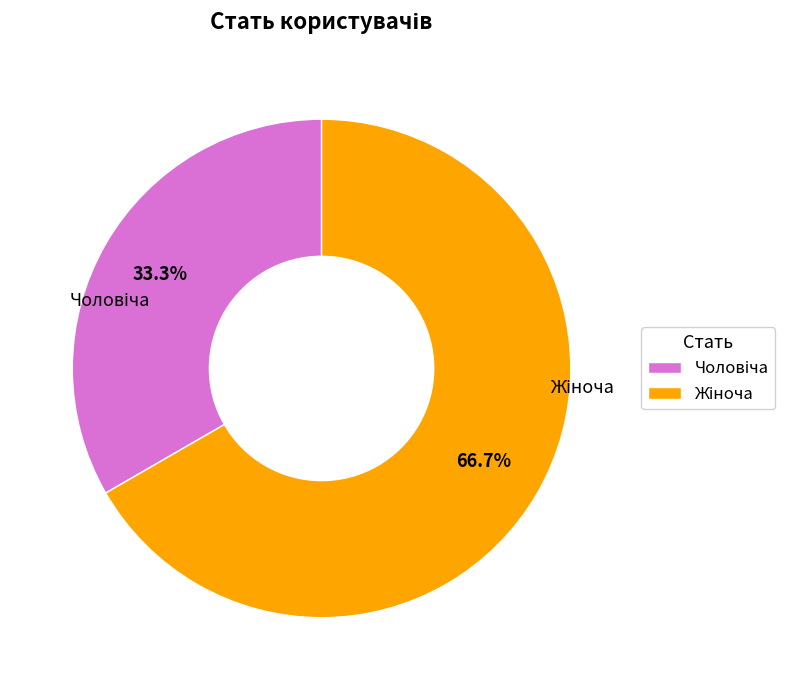

Is there a majority slice in this chart?

Yes